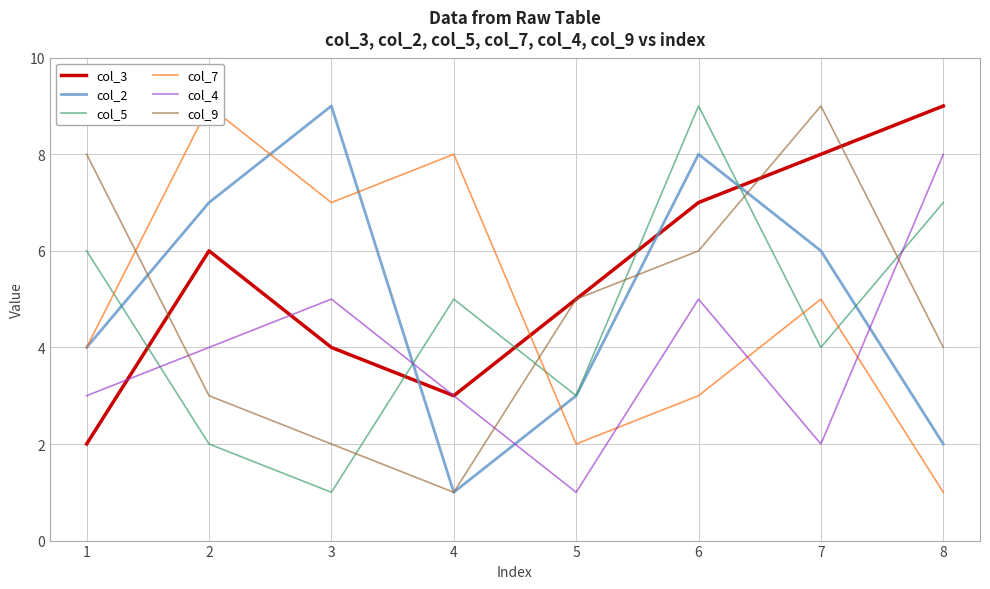

Between 5 and 6, which is larger?

6